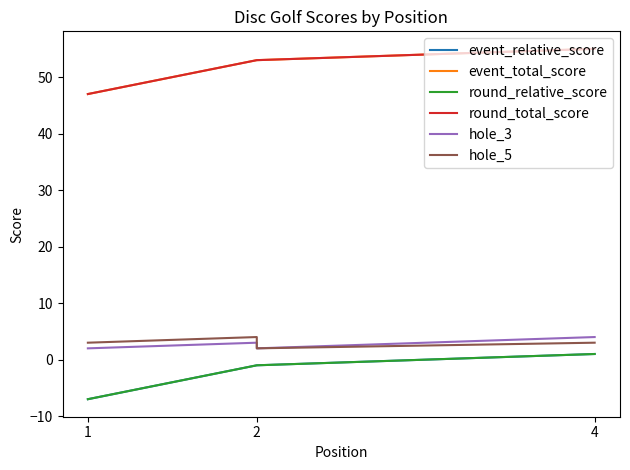

What is the minimum value shown in the chart?

-7